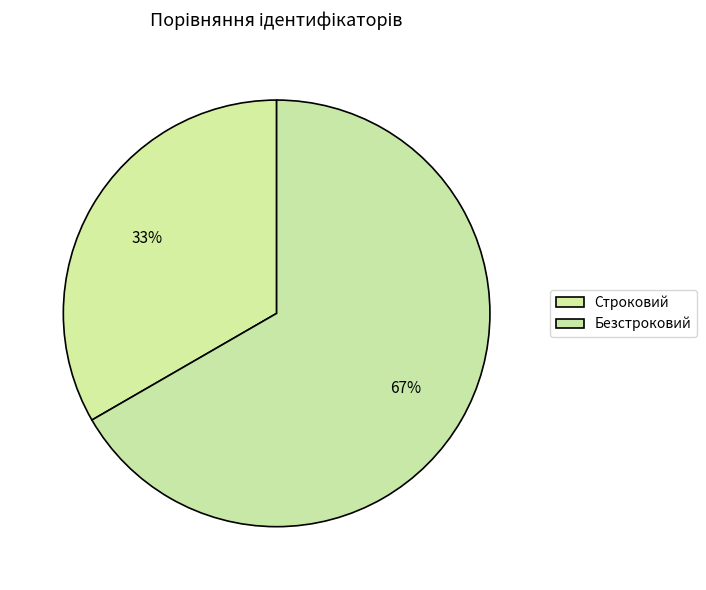

How much of the chart is everything except Строковий?

66.7%